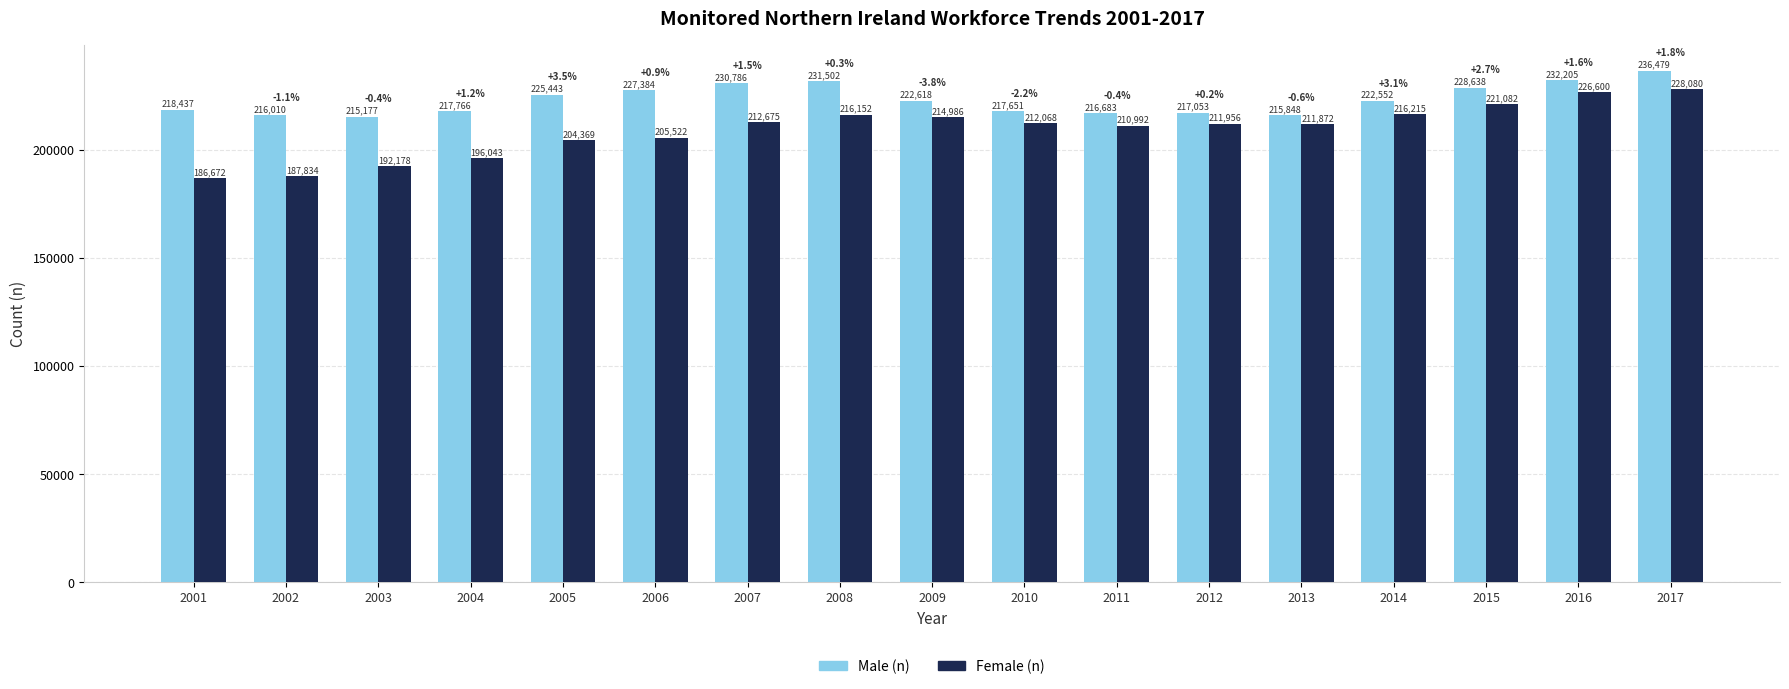

Reading right to left, list all the values displayed in this chart.

Male (n): 236479	232205	228638	222552	215848	217053	216683	217651	222618	231502	230786	227384	225443	217766	215177	216010	218437
Female (n): 228080	226600	221082	216215	211872	211956	210992	212068	214986	216152	212675	205522	204369	196043	192178	187834	186672